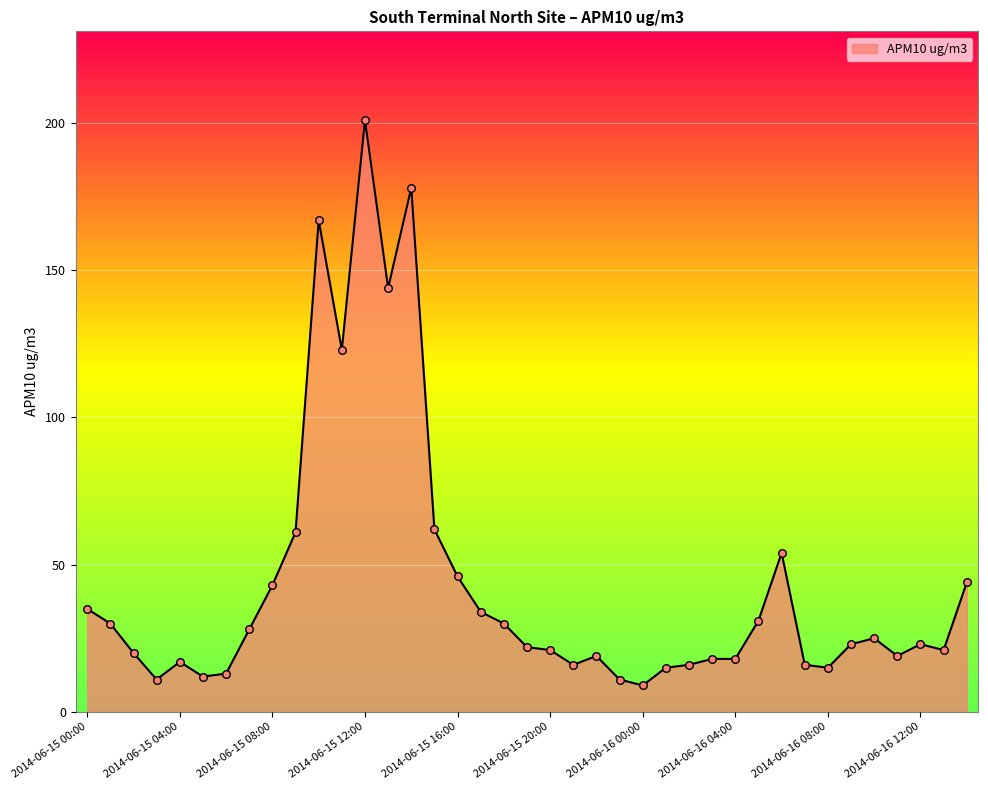

What is the difference between the maximum and minimum values?

192